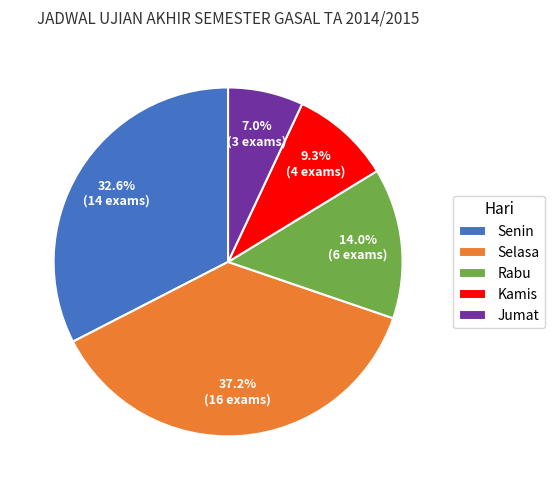

Combined, do Kamis and Senin account for over 50%?

No